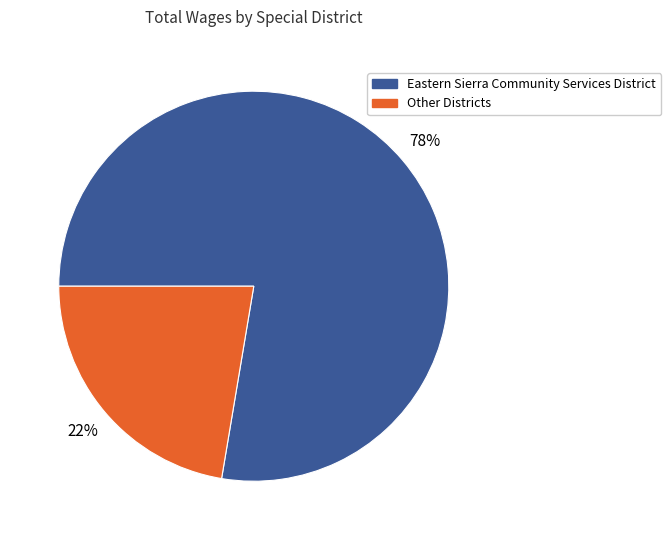

Does any single category account for the majority?

Yes